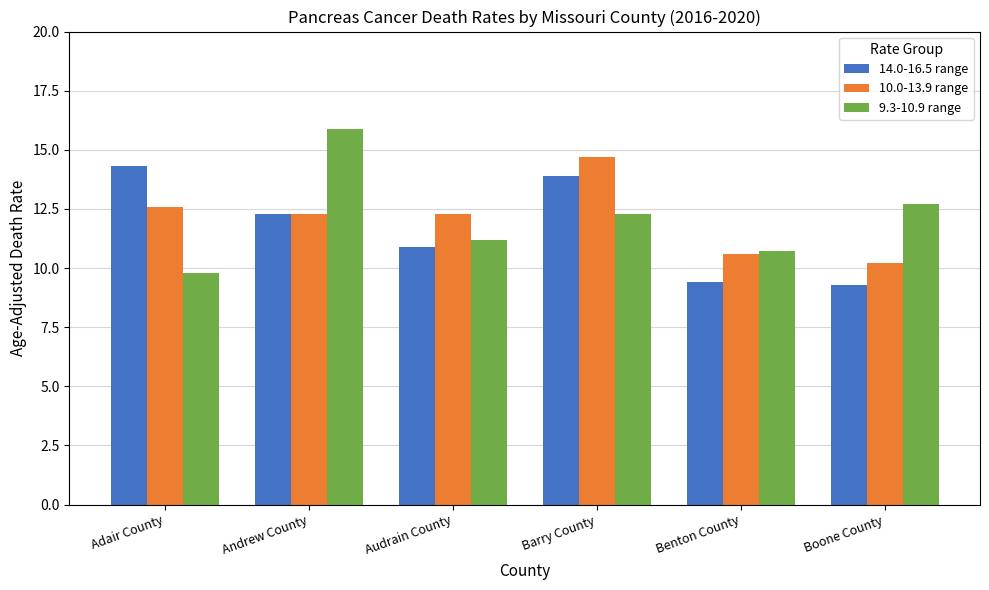

At which label does 10.0-13.9 range reach its minimum?

Boone County